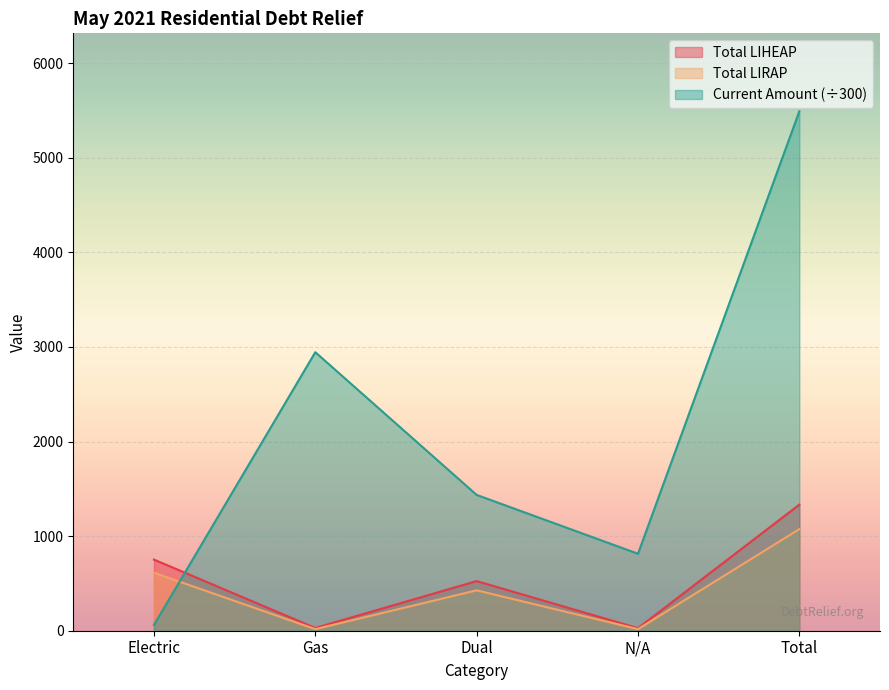

Is it true that Current Amount equals 5492.2 at Total?

True